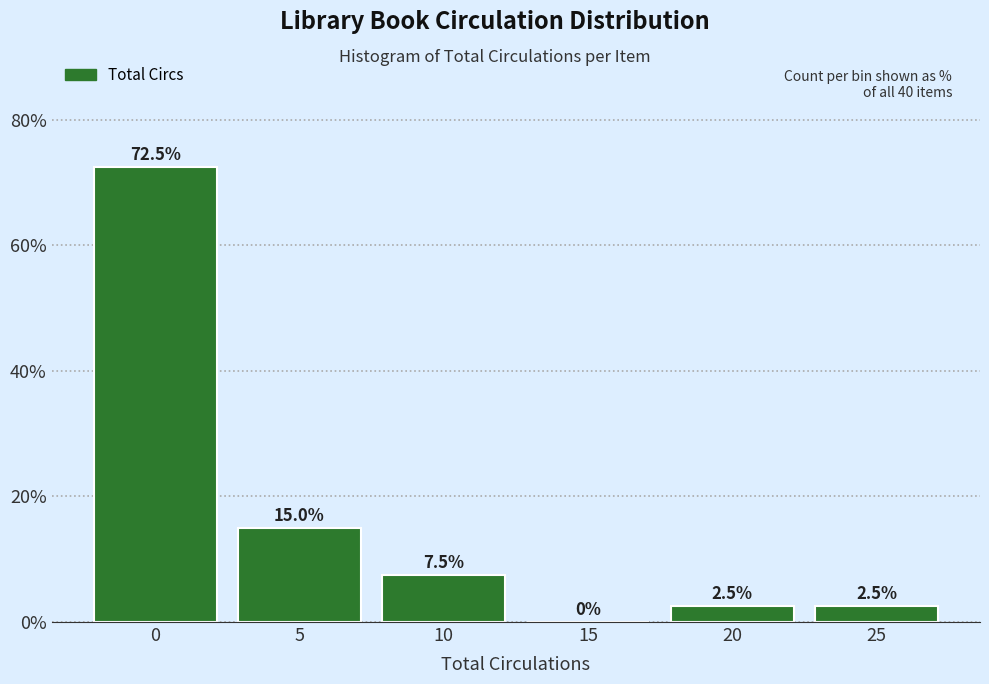

Reading left to right, what are all the values shown in this chart?

0=72.5	5=15.0	10=7.5	15=0.0	20=2.5	25=2.5